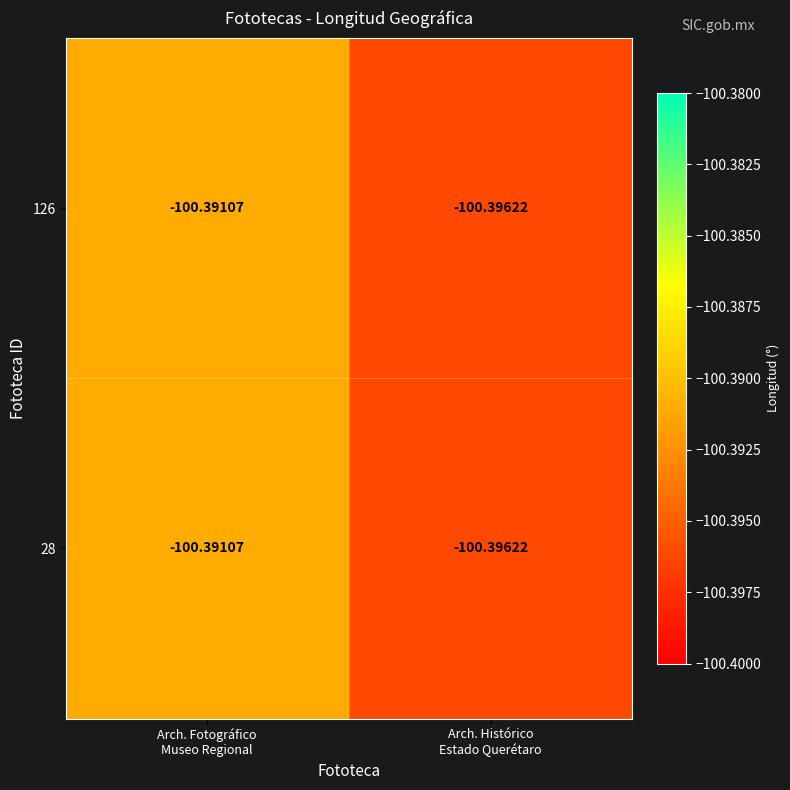

Count the number of data series in this chart.

2